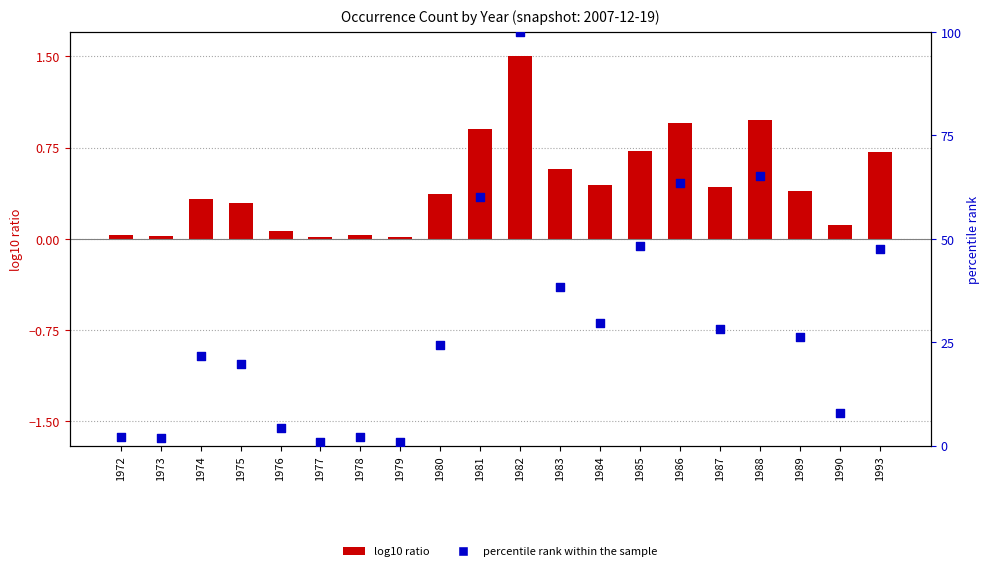

Which series has the largest total across all categories?

percentile rank within the sample